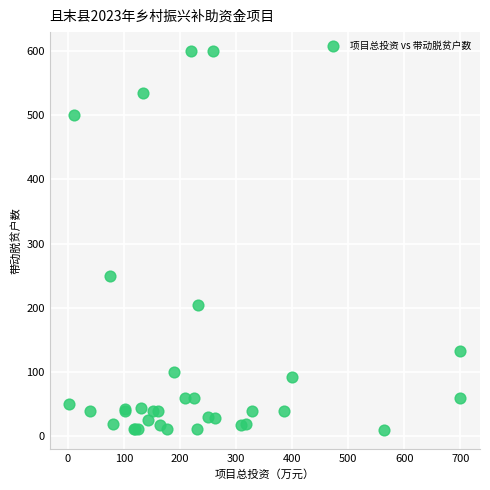

What Y value in the scatter plot is closest to 305?

250